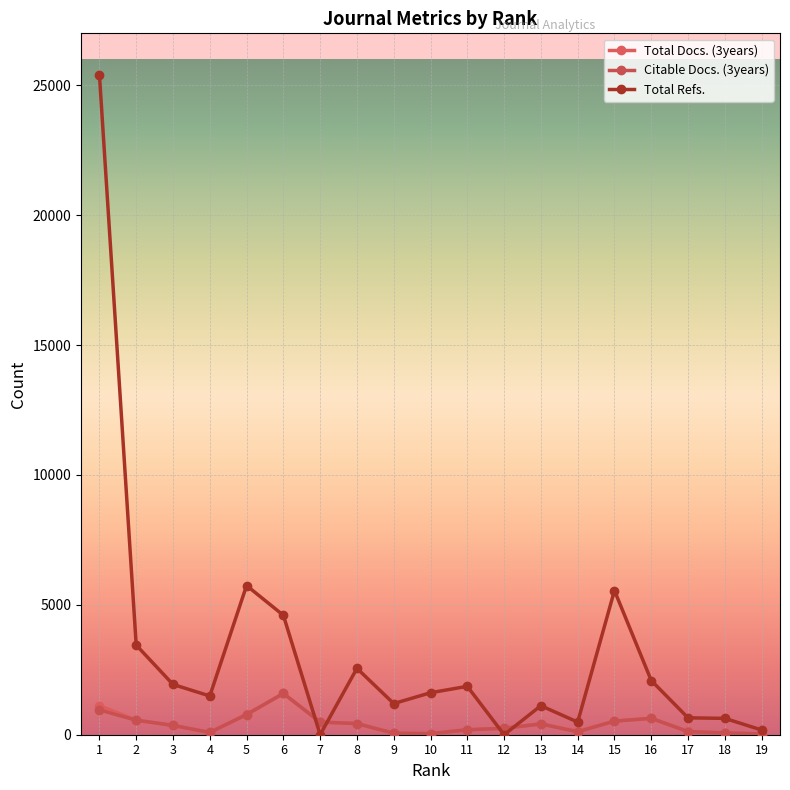

How many lines are shown in the chart?

3